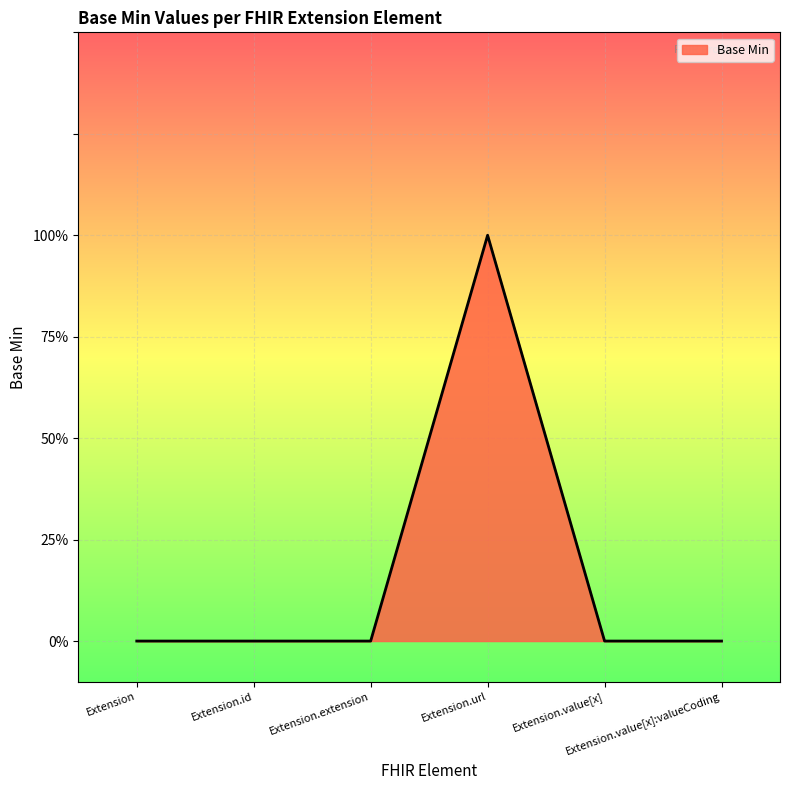

Is this an area chart (filled region under the line)?

Yes